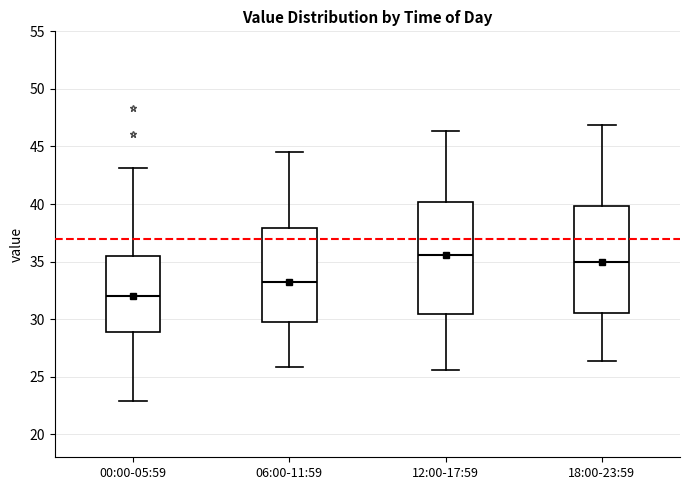

Reading left to right, read every box against the y-axis: the position of its median line, the range the box covers, and the ends of its whiskers. The values are not printed on the chart, so give them approximately, as read against the axis.

00:00-05:59: median 32.0, box 29.0 to 35.5, whiskers 23.0 to 43.0
06:00-11:59: median 33.5, box 30.0 to 38.0, whiskers 26.0 to 44.5
12:00-17:59: median 35.5, box 30.5 to 40.0, whiskers 25.5 to 46.5
18:00-23:59: median 35.0, box 30.5 to 40.0, whiskers 26.5 to 47.0